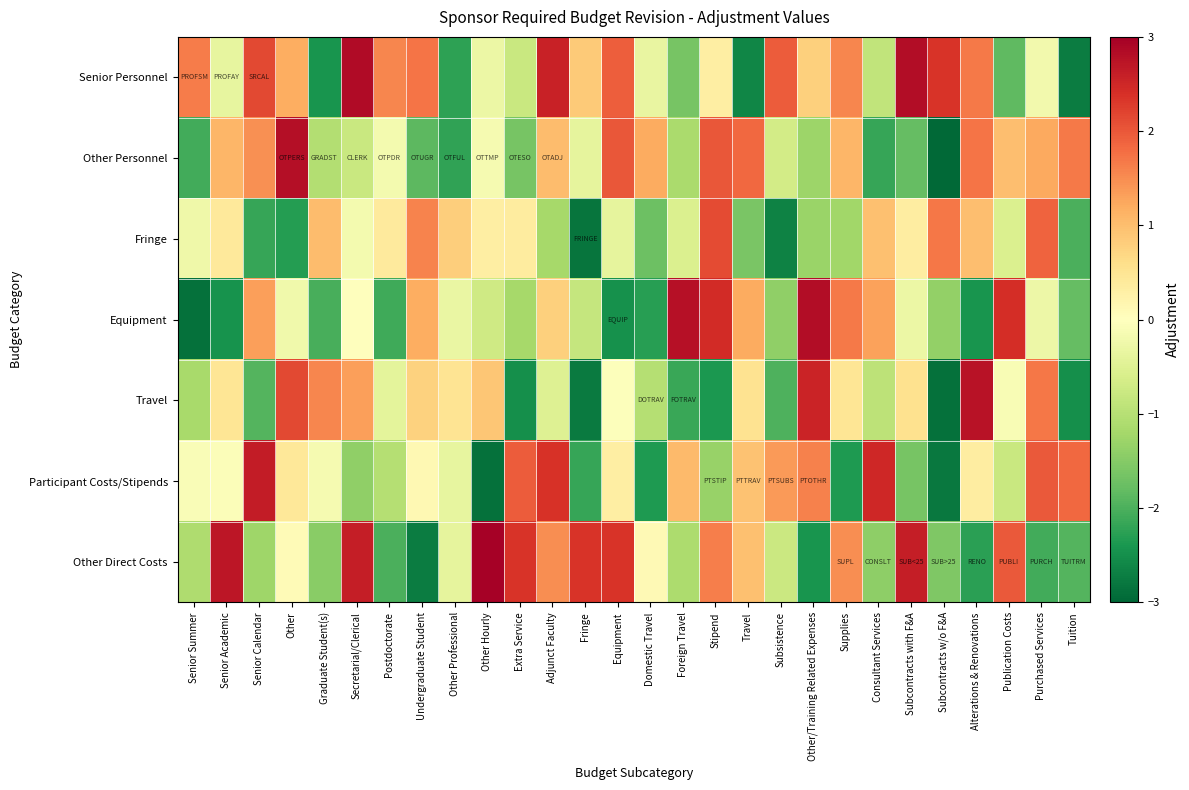

Reading left to right, list all the values displayed in this chart.

Senior Personnel: Senior Summer=1.6	Senior Academic=-0.4	Senior Calendar=2.2	Other=1.2	Graduate Student(s)=-2.4	Secretarial/Clerical=2.9	Postdoctorate=1.6	Undergraduate Student=1.7	Other Professional=-2.2	Other Hourly=-0.3	Extra Service=-0.8	Adjunct Faculty=2.6	Fringe=0.9	Equipment=1.9	Domestic Travel=-0.3	Foreign Travel=-1.6	Stipend=0.3	Travel=-2.6	Subsistence=2.0	Other/Training Related Expenses=0.8	Supplies=1.5	Consultant Services=-0.9	Subcontracts with F&A=2.8	Subcontracts w/o F&A=2.4	Alterations & Renovations=1.7	Publication Costs=-1.8	Purchased Services=-0.2	Tuition=-2.7
Other Personnel: Senior Summer=-2.1	Senior Academic=1.1	Senior Calendar=1.5	Other=2.8	Graduate Student(s)=-1.0	Secretarial/Clerical=-0.8	Postdoctorate=-0.2	Undergraduate Student=-1.9	Other Professional=-2.2	Other Hourly=-0.1	Extra Service=-1.6	Adjunct Faculty=1.0	Fringe=-0.4	Equipment=2.0	Domestic Travel=1.2	Foreign Travel=-1.1	Stipend=2.0	Travel=1.8	Subsistence=-0.7	Other/Training Related Expenses=-1.3	Supplies=1.1	Consultant Services=-2.2	Subcontracts with F&A=-1.8	Subcontracts w/o F&A=-3.0	Alterations & Renovations=1.7	Publication Costs=1.0	Purchased Services=1.2	Tuition=1.7
Fringe: Senior Summer=-0.2	Senior Academic=0.4	Senior Calendar=-2.2	Other=-2.3	Graduate Student(s)=1.0	Secretarial/Clerical=-0.2	Postdoctorate=0.4	Undergraduate Student=1.6	Other Professional=0.8	Other Hourly=0.3	Extra Service=0.4	Adjunct Faculty=-1.2	Fringe=-2.8	Equipment=-0.4	Domestic Travel=-1.7	Foreign Travel=-0.5	Stipend=2.1	Travel=-1.6	Subsistence=-2.7	Other/Training Related Expenses=-1.3	Supplies=-1.2	Consultant Services=1.0	Subcontracts with F&A=0.3	Subcontracts w/o F&A=1.7	Alterations & Renovations=1.0	Publication Costs=-0.6	Purchased Services=1.9	Tuition=-2.0
Equipment: Senior Summer=-2.9	Senior Academic=-2.5	Senior Calendar=1.3	Other=-0.2	Graduate Student(s)=-2.0	Secretarial/Clerical=0.0	Postdoctorate=-2.1	Undergraduate Student=1.2	Other Professional=-0.3	Other Hourly=-0.7	Extra Service=-1.2	Adjunct Faculty=0.8	Fringe=-0.8	Equipment=-2.5	Domestic Travel=-2.3	Foreign Travel=2.8	Stipend=2.5	Travel=1.2	Subsistence=-1.4	Other/Training Related Expenses=2.8	Supplies=1.7	Consultant Services=1.3	Subcontracts with F&A=-0.3	Subcontracts w/o F&A=-1.4	Alterations & Renovations=-2.4	Publication Costs=2.4	Purchased Services=-0.3	Tuition=-1.8
Travel: Senior Summer=-1.2	Senior Academic=0.5	Senior Calendar=-1.9	Other=2.1	Graduate Student(s)=1.6	Secretarial/Clerical=1.3	Postdoctorate=-0.4	Undergraduate Student=0.8	Other Professional=0.5	Other Hourly=0.9	Extra Service=-2.5	Adjunct Faculty=-0.5	Fringe=-2.8	Equipment=-0.0	Domestic Travel=-1.0	Foreign Travel=-2.1	Stipend=-2.4	Travel=0.5	Subsistence=-2.0	Other/Training Related Expenses=2.6	Supplies=0.5	Consultant Services=-0.9	Subcontracts with F&A=0.5	Subcontracts w/o F&A=-2.9	Alterations & Renovations=2.8	Publication Costs=-0.1	Purchased Services=1.7	Tuition=-2.5
Participant Costs/Stipends: Senior Summer=-0.1	Senior Academic=-0.1	Senior Calendar=2.6	Other=0.4	Graduate Student(s)=-0.2	Secretarial/Clerical=-1.4	Postdoctorate=-1.0	Undergraduate Student=0.1	Other Professional=-0.4	Other Hourly=-2.9	Extra Service=2.0	Adjunct Faculty=2.4	Fringe=-2.2	Equipment=0.3	Domestic Travel=-2.3	Foreign Travel=1.0	Stipend=-1.3	Travel=1.0	Subsistence=1.4	Other/Training Related Expenses=1.6	Supplies=-2.4	Consultant Services=2.5	Subcontracts with F&A=-1.6	Subcontracts w/o F&A=-2.8	Alterations & Renovations=0.3	Publication Costs=-0.8	Purchased Services=2.0	Tuition=1.8
Other Direct Costs: Senior Summer=-1.1	Senior Academic=2.7	Senior Calendar=-1.3	Other=0.1	Graduate Student(s)=-1.5	Secretarial/Clerical=2.6	Postdoctorate=-2.0	Undergraduate Student=-2.7	Other Professional=-0.4	Other Hourly=3.0	Extra Service=2.4	Adjunct Faculty=1.5	Fringe=2.3	Equipment=2.4	Domestic Travel=0.1	Foreign Travel=-1.1	Stipend=1.6	Travel=1.0	Subsistence=-0.8	Other/Training Related Expenses=-2.4	Supplies=1.5	Consultant Services=-1.4	Subcontracts with F&A=2.6	Subcontracts w/o F&A=-1.6	Alterations & Renovations=-2.3	Publication Costs=2.0	Purchased Services=-2.1	Tuition=-1.9